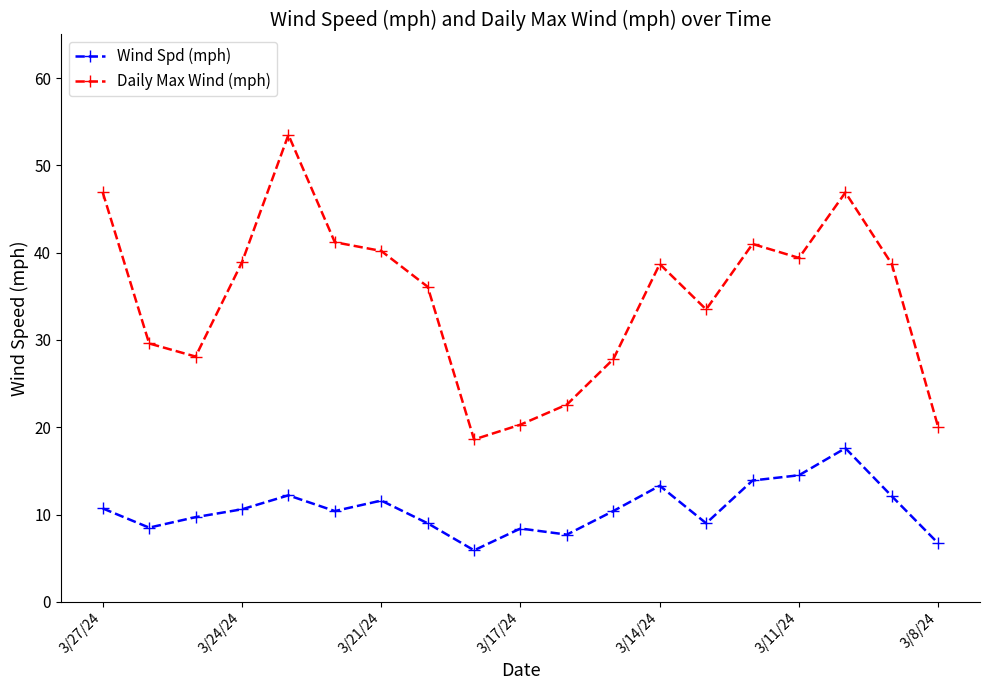

List the series in order of their overall mean, highest first.

Daily Max Wind (mph), Wind Spd (mph)